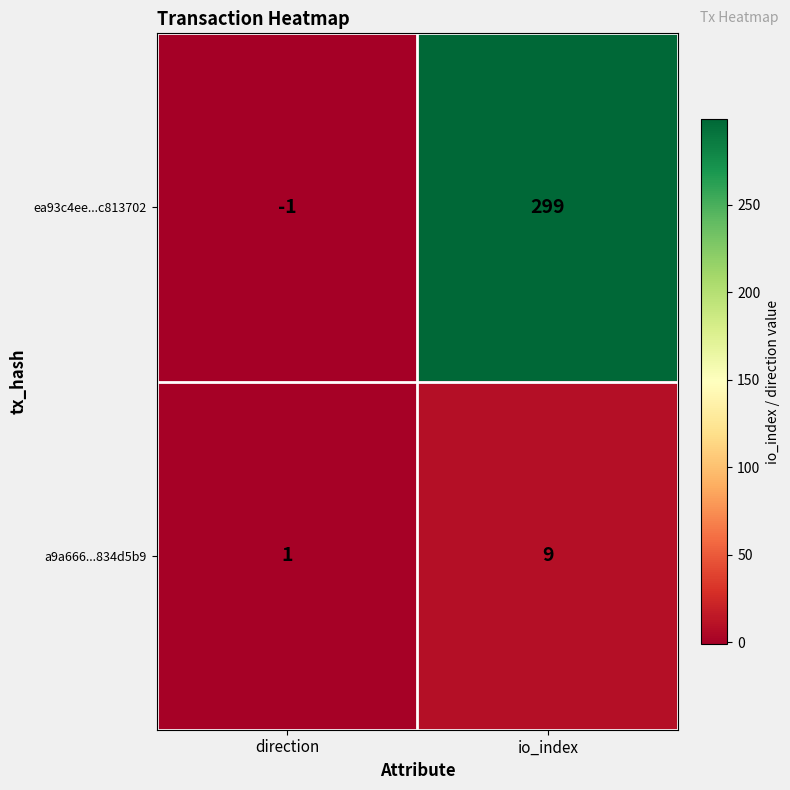

At io_index, list the series in order from largest to smallest.

ea93c4ee...c813702, a9a666...834d5b9